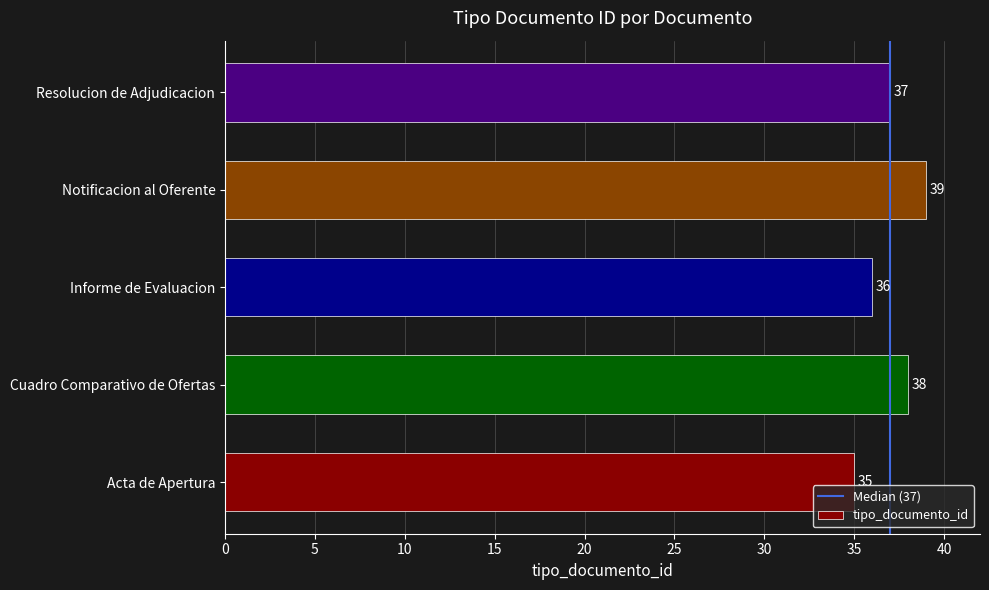

Reading bottom to top, transcribe all the data shown in this chart.

35	38	36	39	37